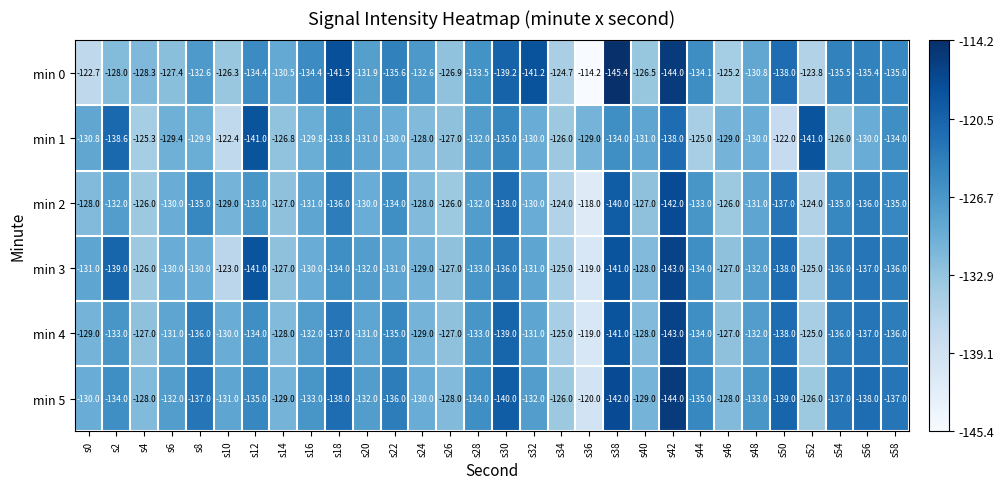

What is the difference between the maximum and second lowest values in the min 4 series?

22.0